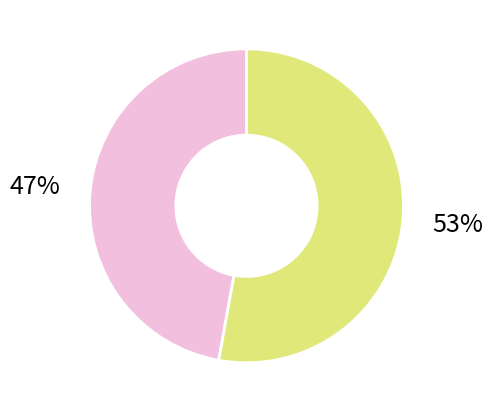

Is there a majority slice in this chart?

Yes